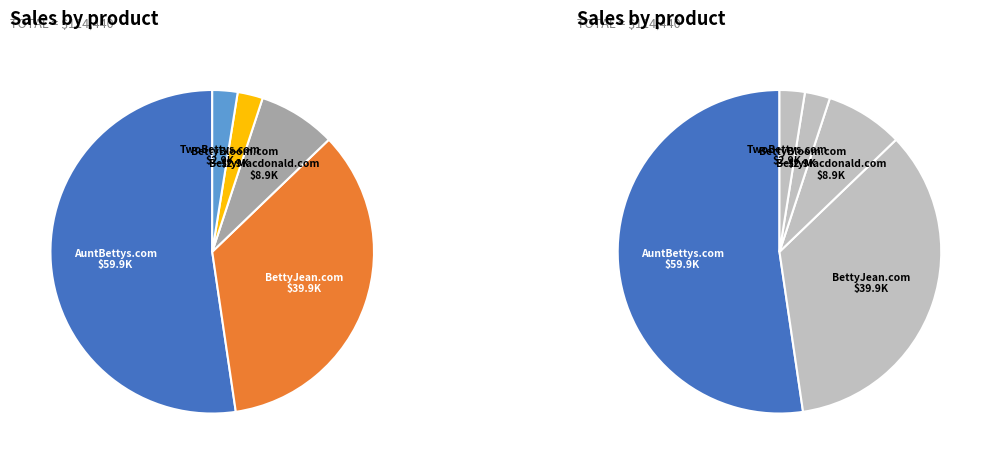

Which category accounts for the majority?

AuntBettys.com